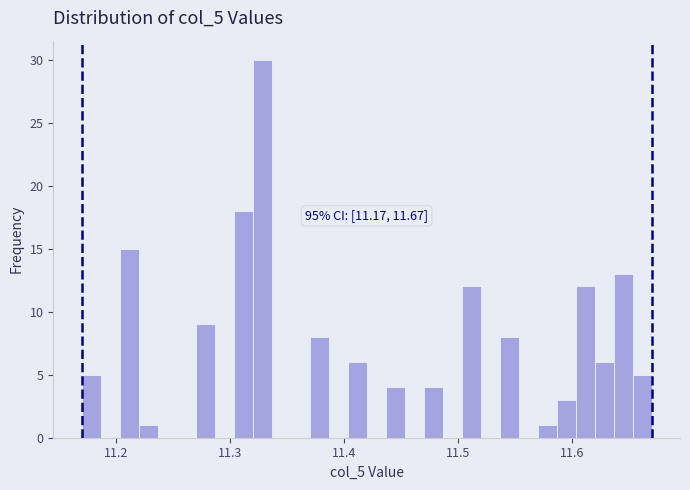

Read against the x-axis, roughly where is the centre of the tallest bar?

11.33